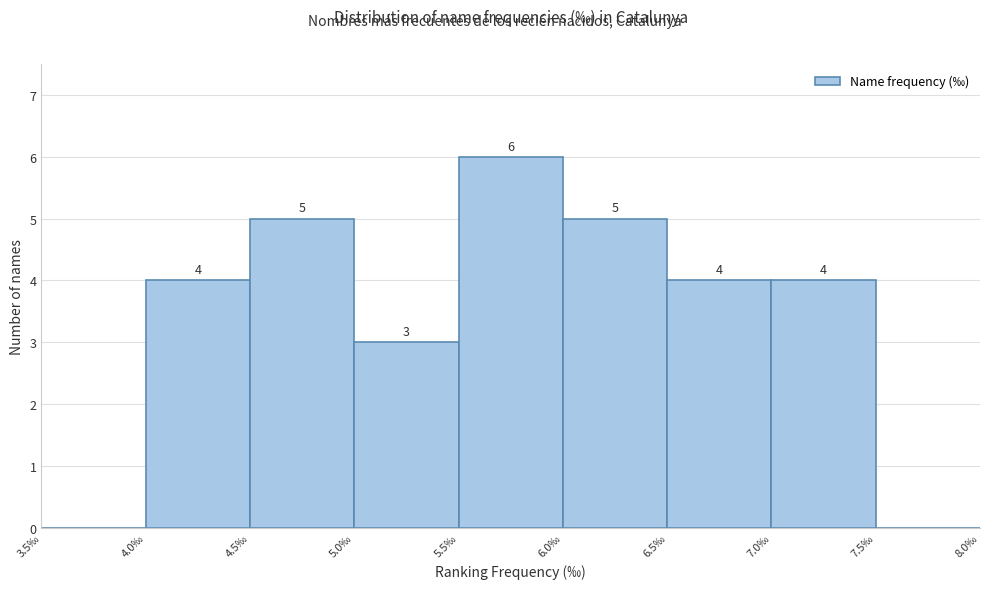

Which range on the x-axis has the tallest bar?

5.5 to 6.0